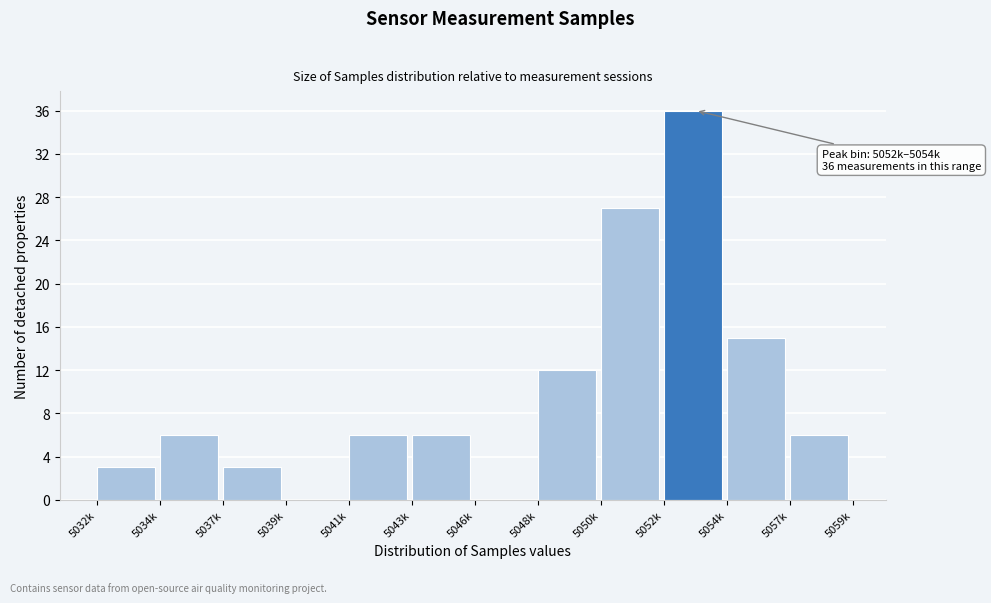

Reading left to right, list all the values displayed in this chart.

5032k=3	5034k=6	5037k=3	5039k=0	5041k=6	5043k=6	5046k=0	5048k=12	5050k=27	5052k=36	5054k=15	5057k=6